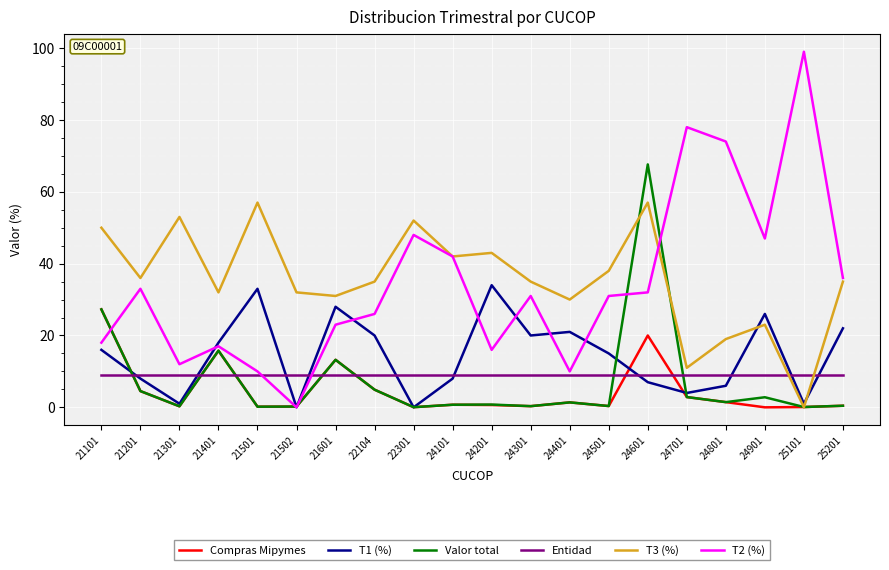

Which series changed the most between 24701 and 25101?

T2 (%)